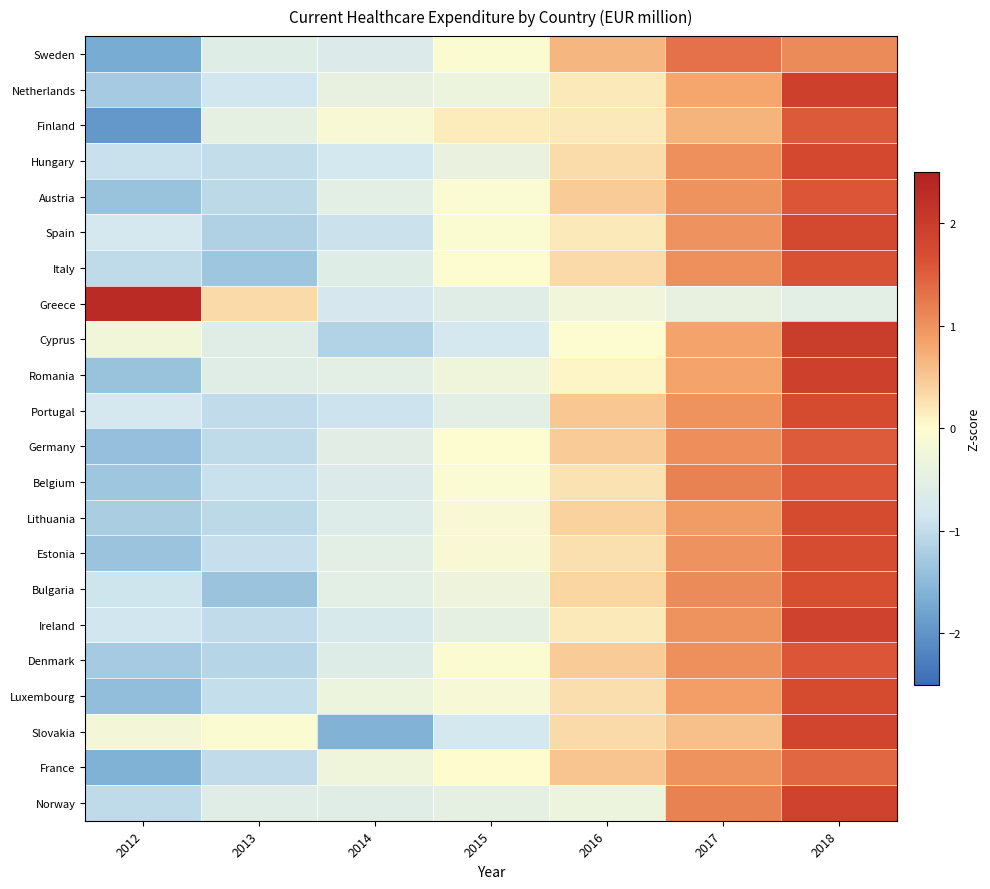

Reading left to right, extract all data points from this chart.

Sweden: 2012=-1.7	2013=-0.6	2014=-0.7	2015=-0.1	2016=0.7	2017=1.3	2018=1.1
Netherlands: 2012=-1.3	2013=-0.9	2014=-0.4	2015=-0.3	2016=0.2	2017=0.8	2018=1.9
Finland: 2012=-2.0	2013=-0.5	2014=-0.1	2015=0.2	2016=0.2	2017=0.7	2018=1.6
Hungary: 2012=-0.9	2013=-1.0	2014=-0.8	2015=-0.4	2016=0.3	2017=1.0	2018=1.8
Austria: 2012=-1.4	2013=-1.0	2014=-0.5	2015=-0.1	2016=0.5	2017=1.0	2018=1.6
Spain: 2012=-0.8	2013=-1.2	2014=-0.9	2015=-0.1	2016=0.2	2017=1.0	2018=1.8
Italy: 2012=-1.0	2013=-1.3	2014=-0.6	2015=-0.0	2016=0.3	2017=1.0	2018=1.6
Greece: 2012=2.3	2013=0.3	2014=-0.8	2015=-0.6	2016=-0.3	2017=-0.4	2018=-0.5
Cyprus: 2012=-0.2	2013=-0.6	2014=-1.1	2015=-0.8	2016=-0.0	2017=0.8	2018=2.0
Romania: 2012=-1.4	2013=-0.6	2014=-0.5	2015=-0.3	2016=0.1	2017=0.8	2018=1.9
Portugal: 2012=-0.8	2013=-1.0	2014=-0.9	2015=-0.5	2016=0.5	2017=1.0	2018=1.7
Germany: 2012=-1.4	2013=-1.0	2014=-0.6	2015=-0.0	2016=0.5	2017=1.0	2018=1.5
Belgium: 2012=-1.3	2013=-0.9	2014=-0.7	2015=-0.1	2016=0.2	2017=1.2	2018=1.6
Lithuania: 2012=-1.2	2013=-1.1	2014=-0.7	2015=-0.1	2016=0.4	2017=0.9	2018=1.7
Estonia: 2012=-1.4	2013=-0.9	2014=-0.5	2015=-0.1	2016=0.3	2017=1.0	2018=1.7
Bulgaria: 2012=-0.9	2013=-1.4	2014=-0.5	2015=-0.3	2016=0.4	2017=1.1	2018=1.7
Ireland: 2012=-0.8	2013=-1.0	2014=-0.7	2015=-0.5	2016=0.2	2017=1.0	2018=1.9
Denmark: 2012=-1.3	2013=-1.1	2014=-0.6	2015=-0.1	2016=0.5	2017=1.0	2018=1.6
Luxembourg: 2012=-1.4	2013=-1.0	2014=-0.3	2015=-0.2	2016=0.3	2017=0.9	2018=1.7
Slovakia: 2012=-0.2	2013=-0.1	2014=-1.6	2015=-0.8	2016=0.3	2017=0.6	2018=1.8
France: 2012=-1.6	2013=-1.0	2014=-0.3	2015=0.0	2016=0.5	2017=1.0	2018=1.4
Norway: 2012=-1.0	2013=-0.6	2014=-0.6	2015=-0.5	2016=-0.3	2017=1.2	2018=1.9